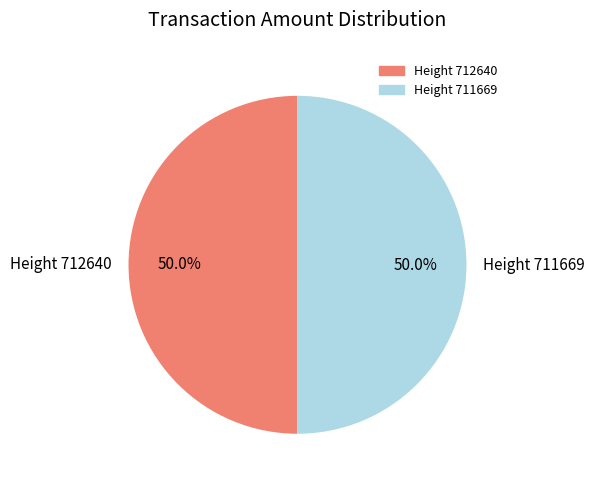

What is the total percentage of Height 712640 and Height 711669?

100.0%